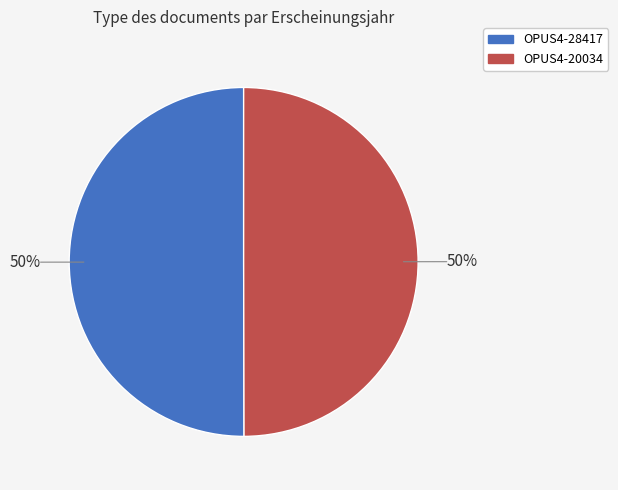

To the nearest percent, what portion does OPUS4-20034 represent?

50%